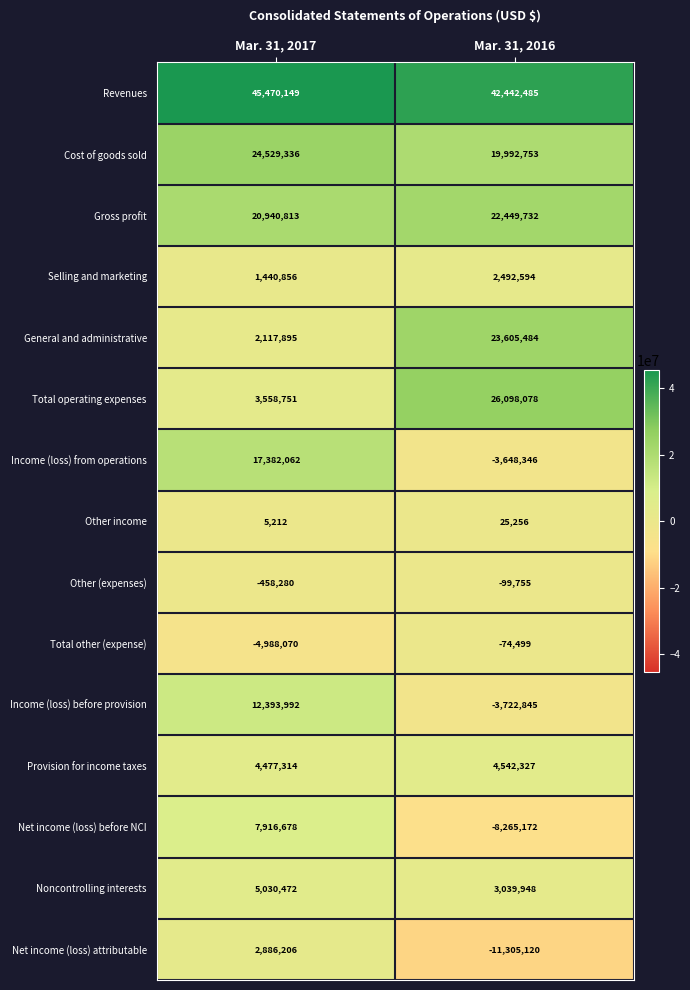

Reading left to right, what are all the values shown in this chart?

Revenues: Mar. 31, 2017=45470149	Mar. 31, 2016=42442485
Cost of goods sold: Mar. 31, 2017=24529336	Mar. 31, 2016=19992753
Gross profit: Mar. 31, 2017=20940813	Mar. 31, 2016=22449732
Selling and marketing: Mar. 31, 2017=1440856	Mar. 31, 2016=2492594
General and administrative: Mar. 31, 2017=2117895	Mar. 31, 2016=23605484
Total operating expenses: Mar. 31, 2017=3558751	Mar. 31, 2016=26098078
Income (loss) from operations: Mar. 31, 2017=17382062	Mar. 31, 2016=-3648346
Other income: Mar. 31, 2017=5212	Mar. 31, 2016=25256
Other (expenses): Mar. 31, 2017=-458280	Mar. 31, 2016=-99755
Total other (expense): Mar. 31, 2017=-4988070	Mar. 31, 2016=-74499
Income (loss) before provision: Mar. 31, 2017=12393992	Mar. 31, 2016=-3722845
Provision for income taxes: Mar. 31, 2017=4477314	Mar. 31, 2016=4542327
Net income (loss) before NCI: Mar. 31, 2017=7916678	Mar. 31, 2016=-8265172
Noncontrolling interests: Mar. 31, 2017=5030472	Mar. 31, 2016=3039948
Net income (loss) attributable: Mar. 31, 2017=2886206	Mar. 31, 2016=-11305120